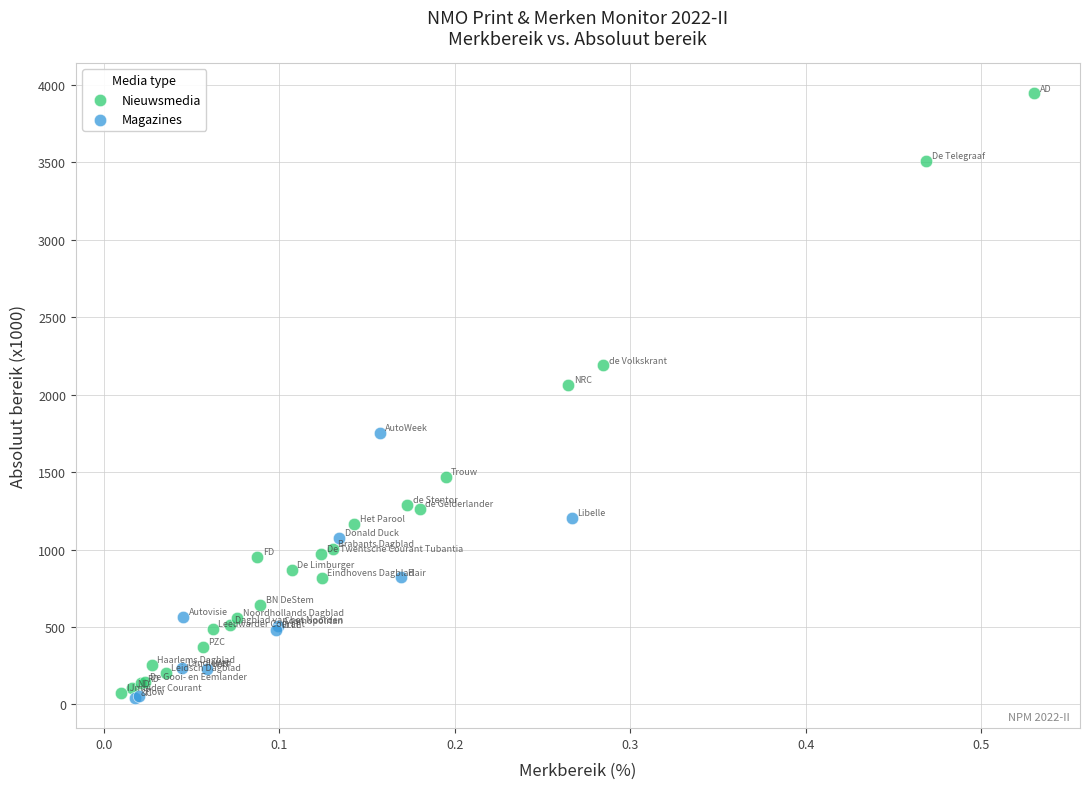

Which series has the largest Y range (max minus min)?

Nieuwsmedia